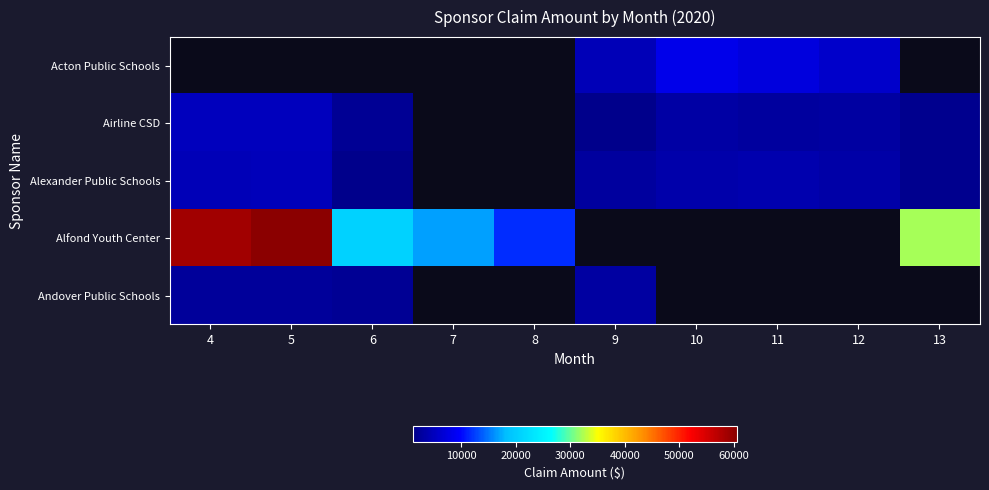

Between 5 and 4, which is larger?

4